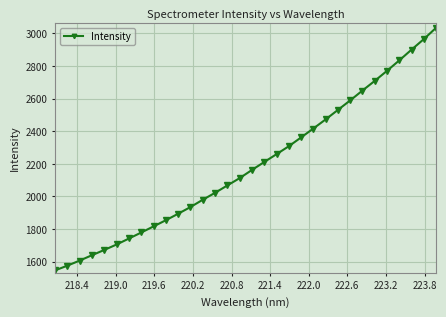

What is the value of the 19th point from the left?

2258.9